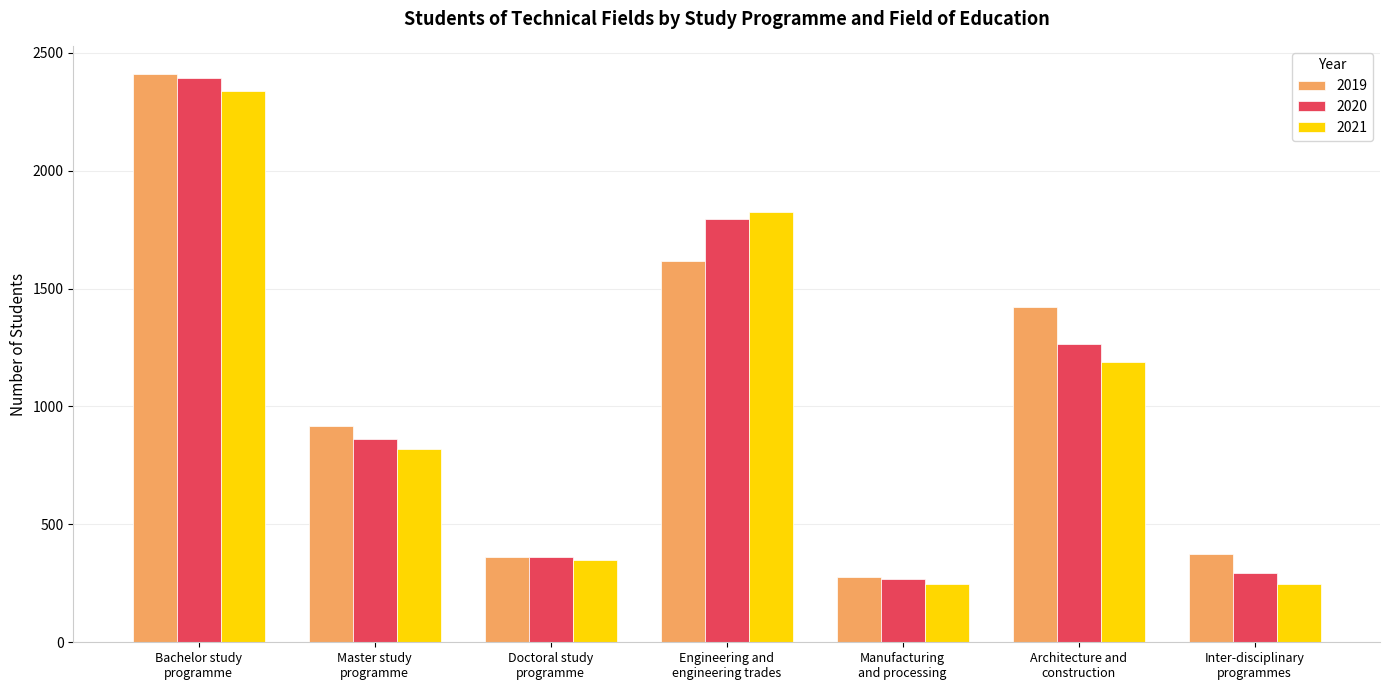

True or false: 2021 has a value of 2339 at Bachelor study
programme.

True